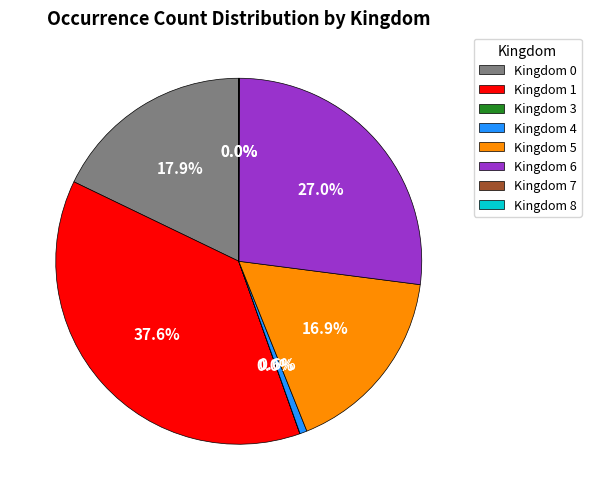

What portion of the pie excludes Kingdom 0?

82.1%